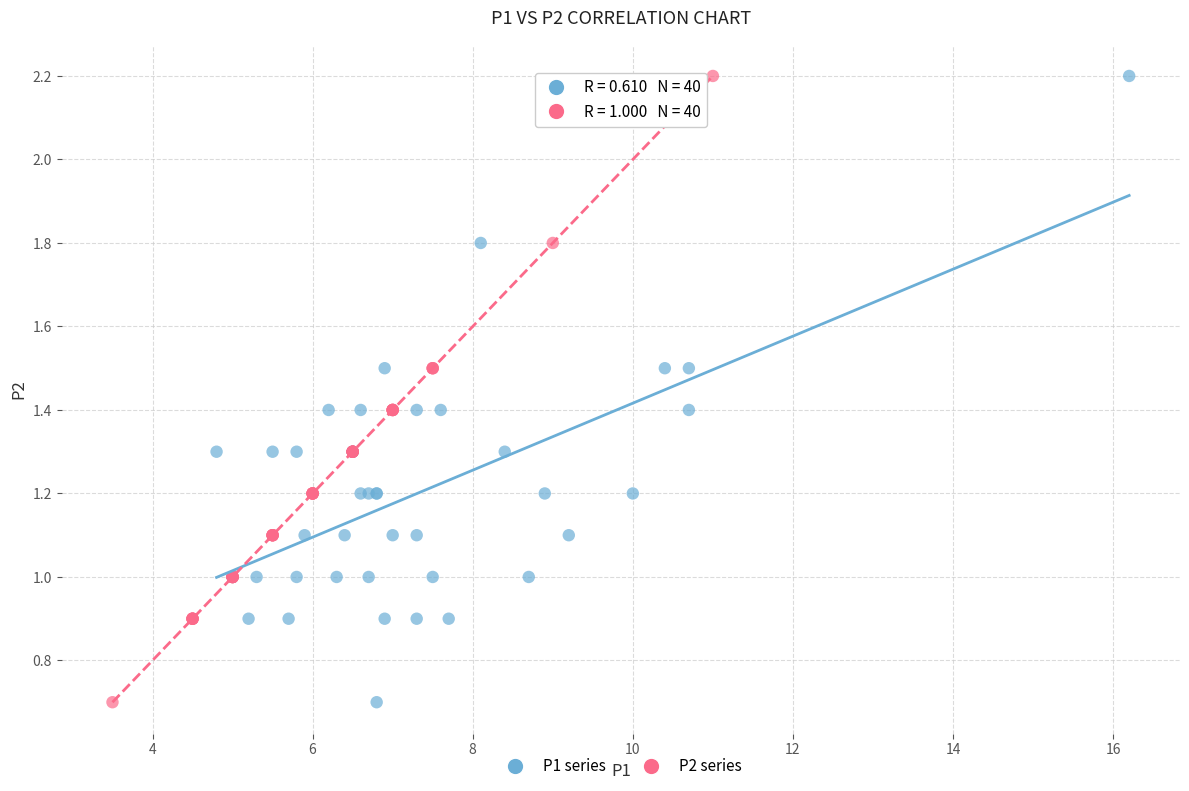

What are all the series names shown in the legend?

P1 series, P2 series